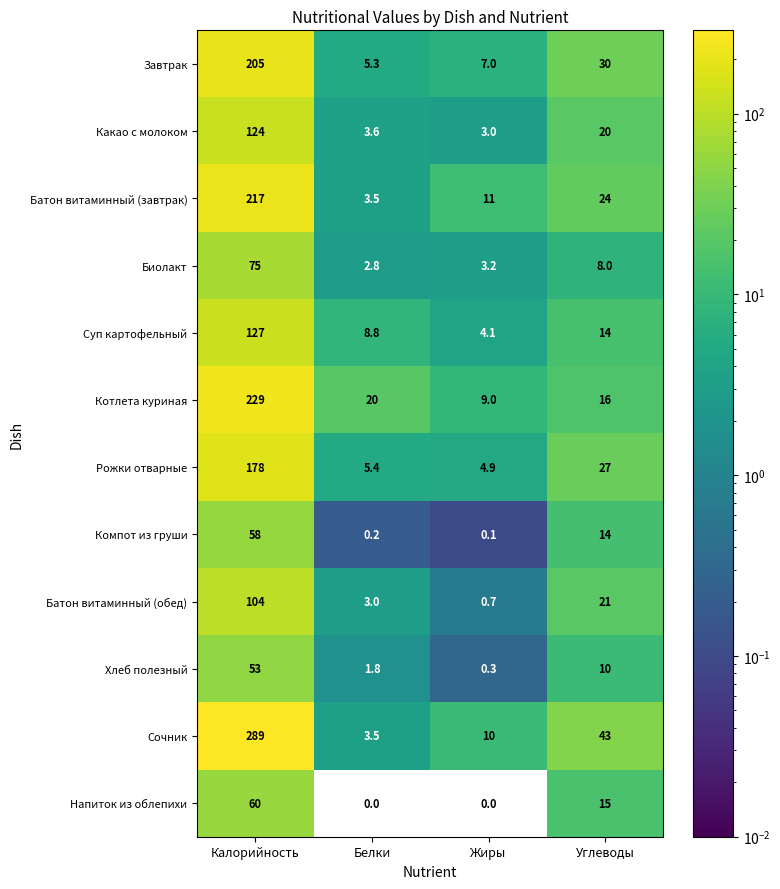

At which category does the chart reach its peak across all series?

Калорийность